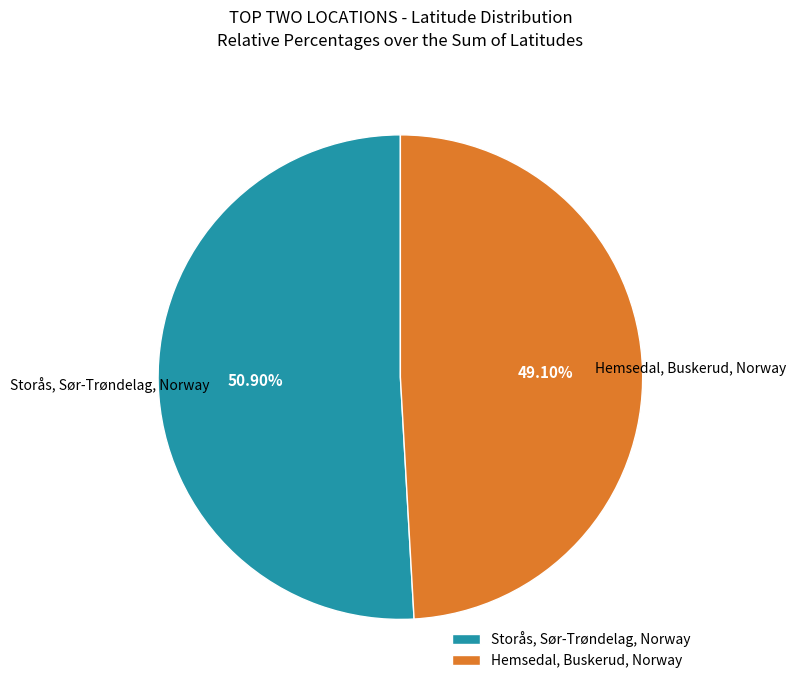

Between Storås, Sør-Trøndelag, Norway and Hemsedal, Buskerud, Norway, which is larger?

Storås, Sør-Trøndelag, Norway